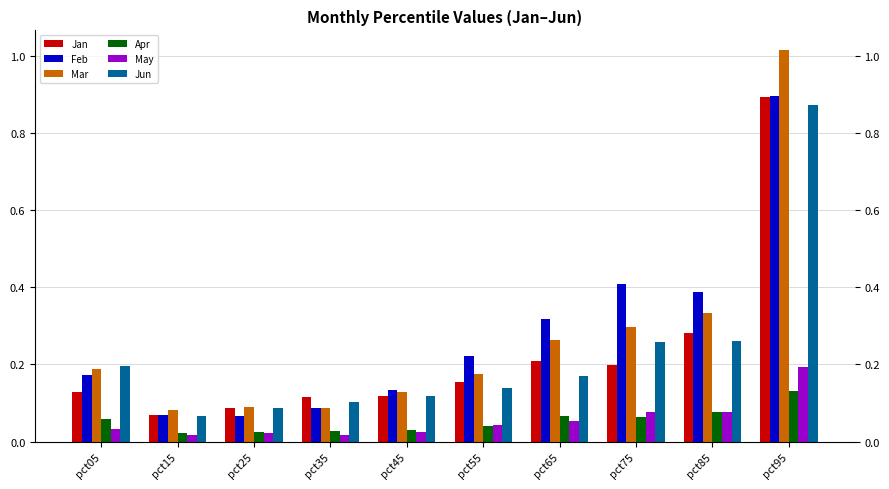

At which label does Apr reach its peak?

pct95